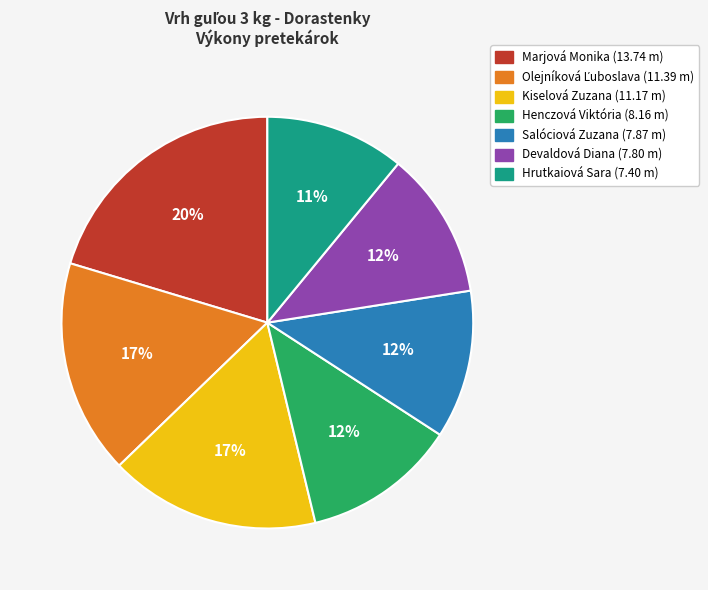

The Devaldová Diana slice represents 12% of the pie. True or false?

True